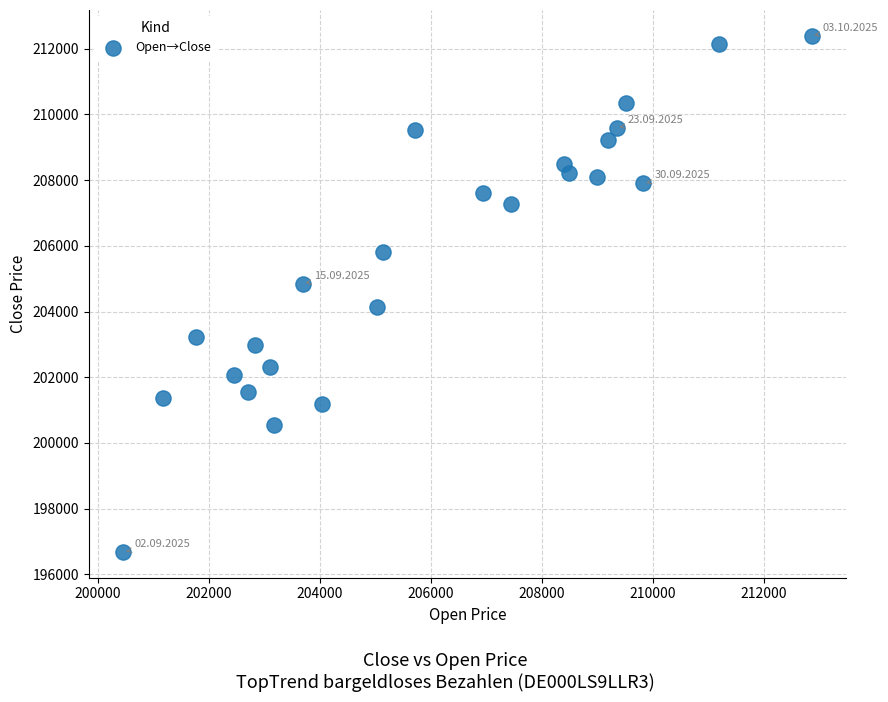

What is the range of X values (max minus min)?

12395